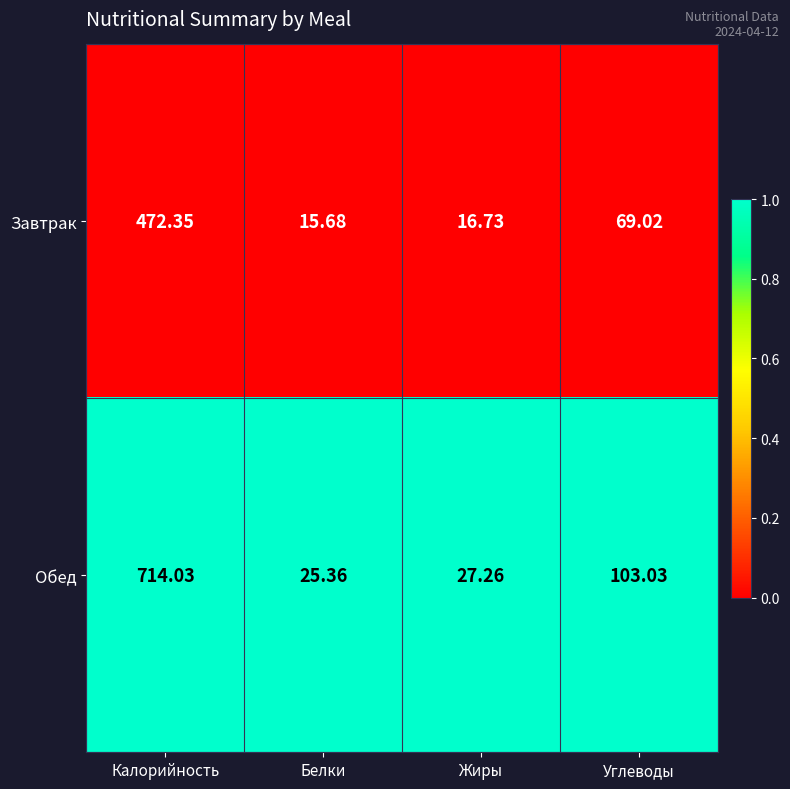

Which series has the widest spread of values?

Обед